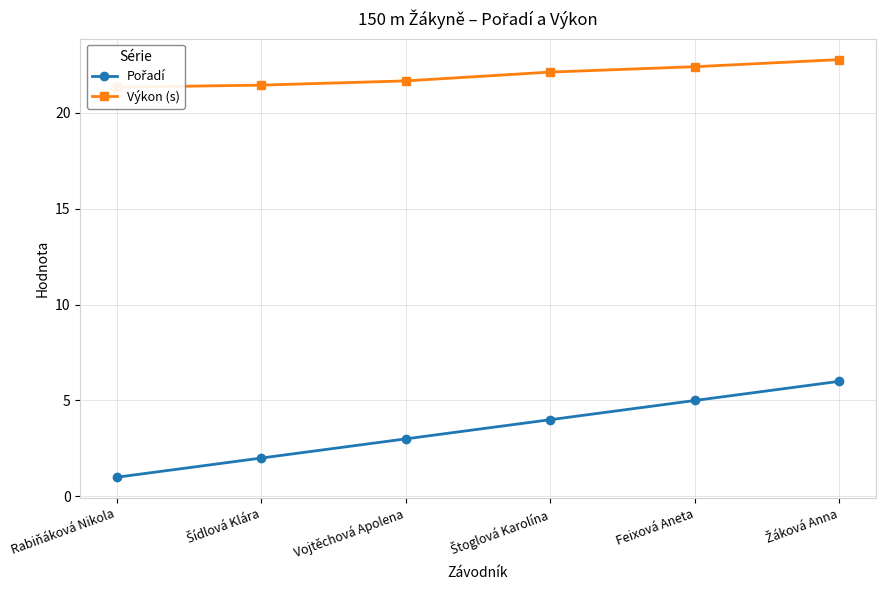

Which series changed the most between Rabiňáková Nikola and Šídlová Klára?

Pořadí